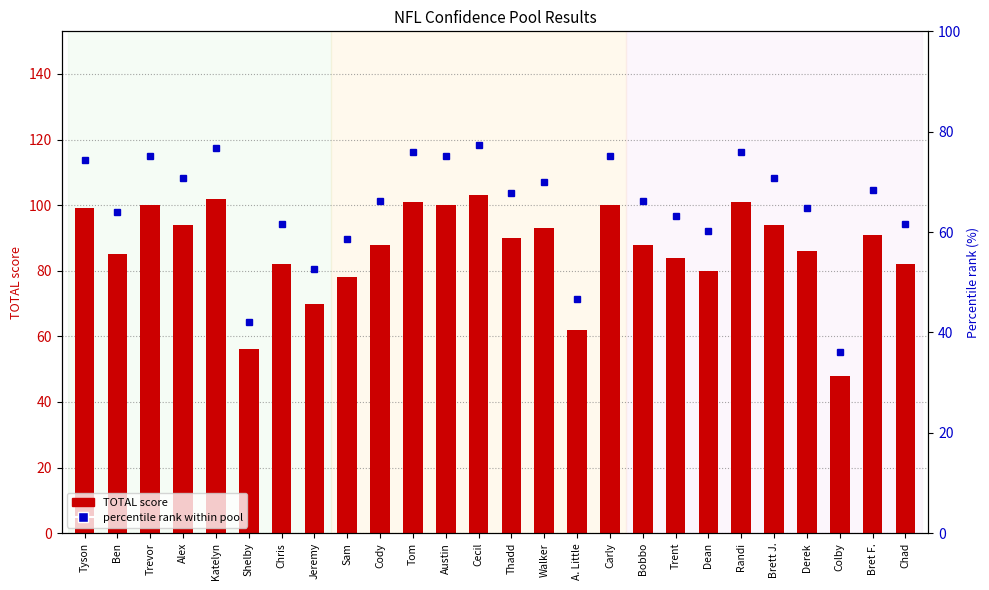

What is the total value across all series at Tyson?

173.4